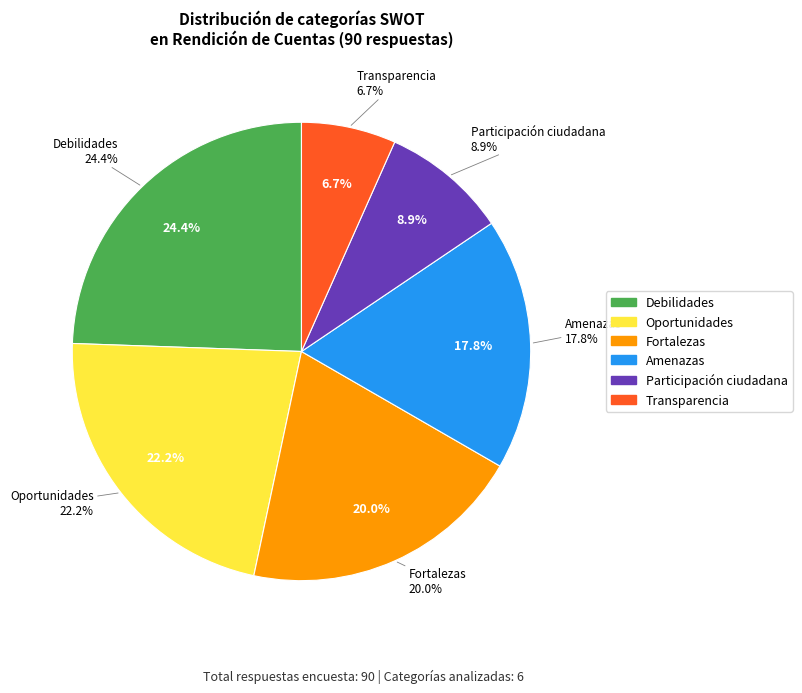

What is the total percentage of Oportunidades and Fortalezas?

42.2%